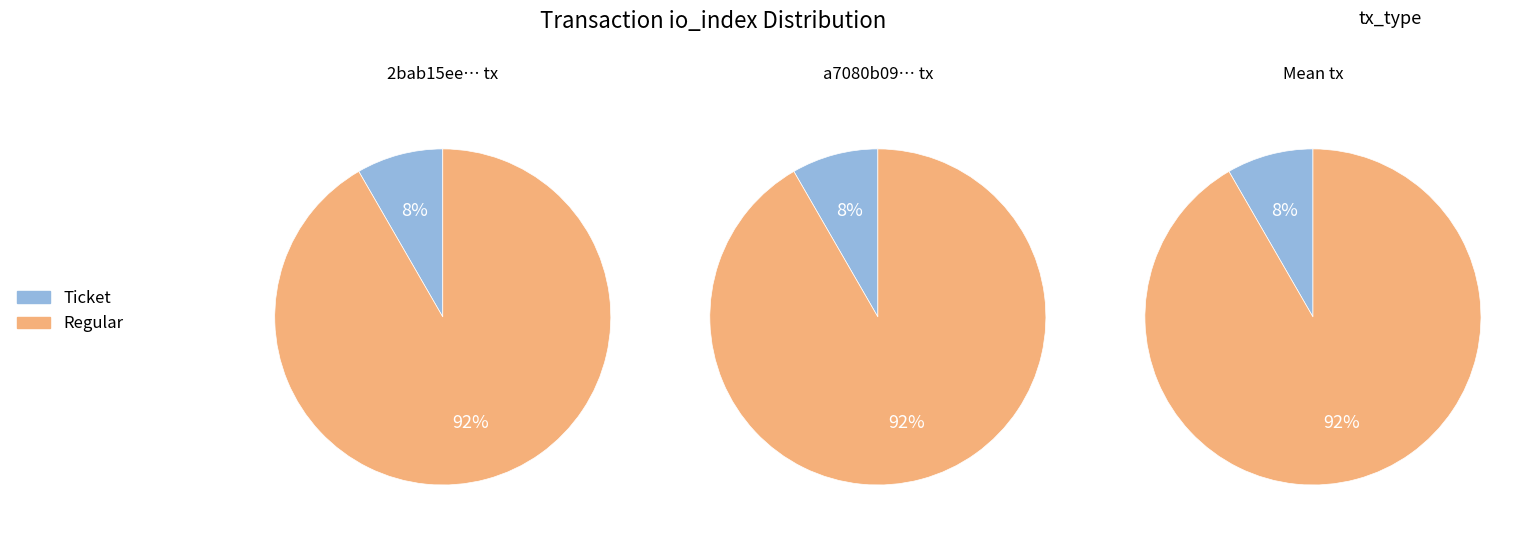

Combined, do Ticket and Regular account for over 50%?

Yes